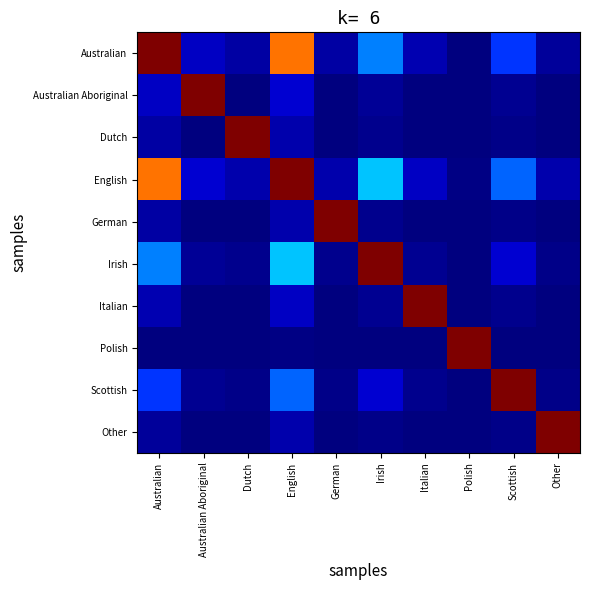

What is the greatest value displayed?

1.0